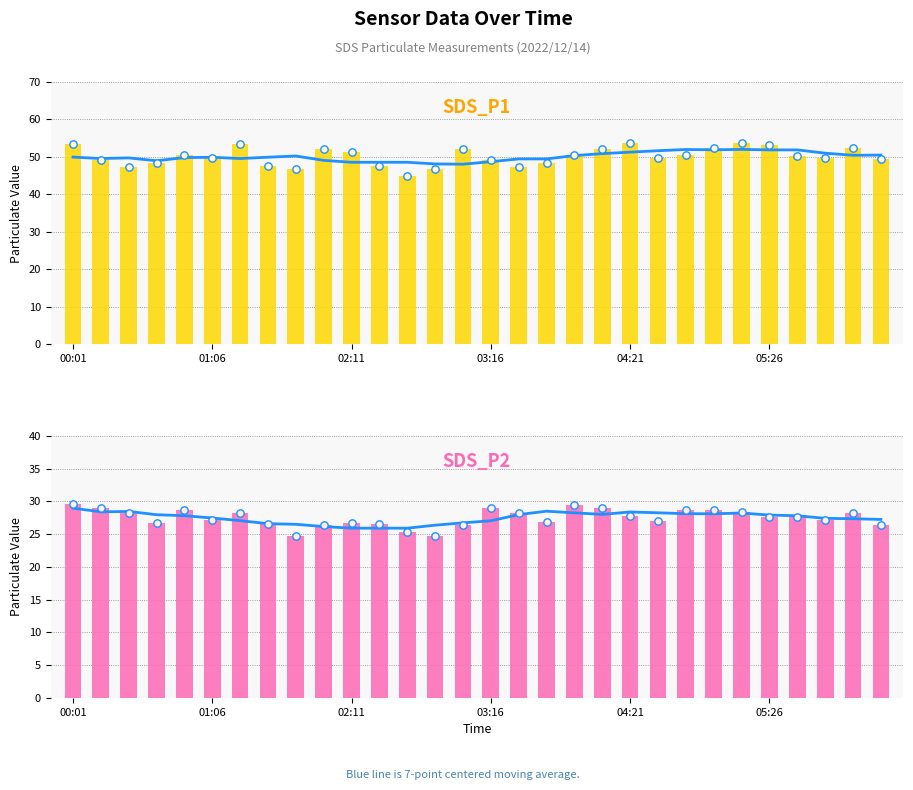

At which category is the sum across all series the highest?

00:01